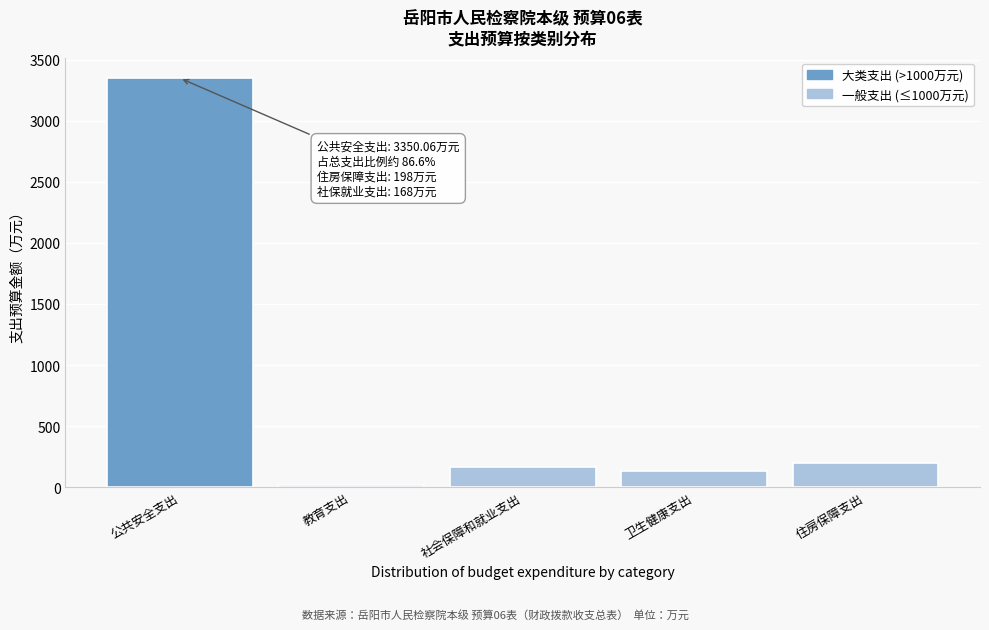

Reading left to right, what are all the values shown in this chart?

3350.1	20.0	168.0	132.0	198.0